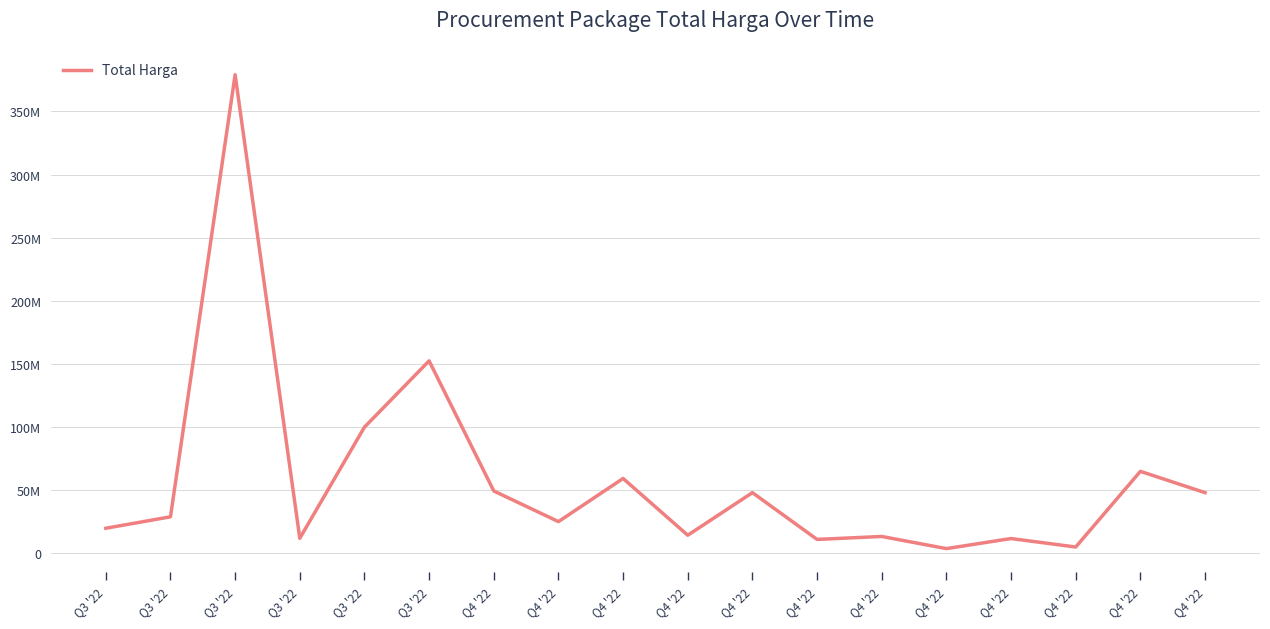

Between Q4 '22 and Q4 '22, which is larger?

Q4 '22